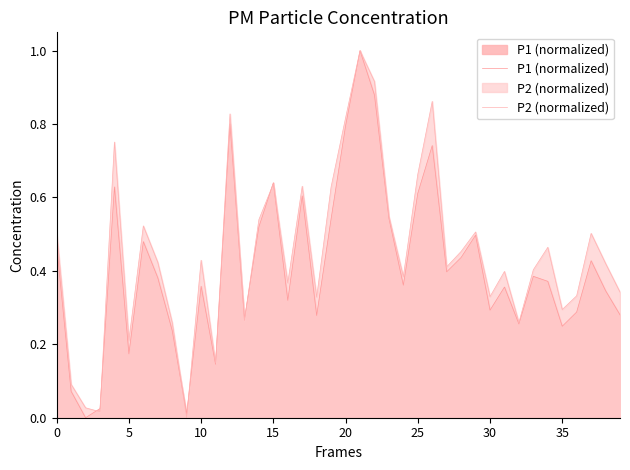

What is the label of the 34th point from the left?

33